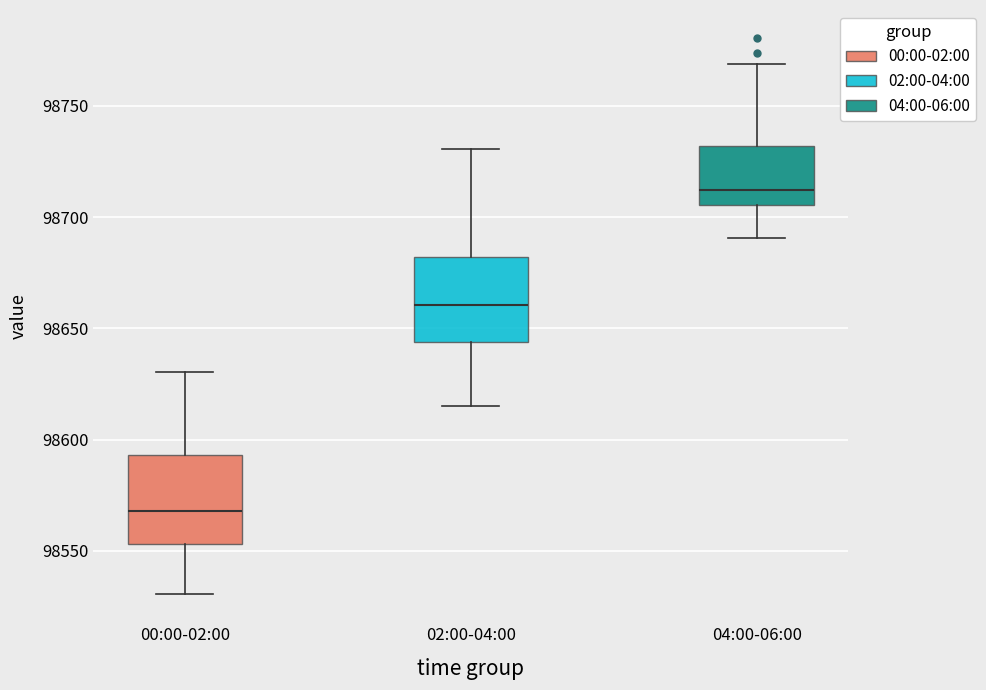

Which box's median line is the lowest?

00:00-02:00